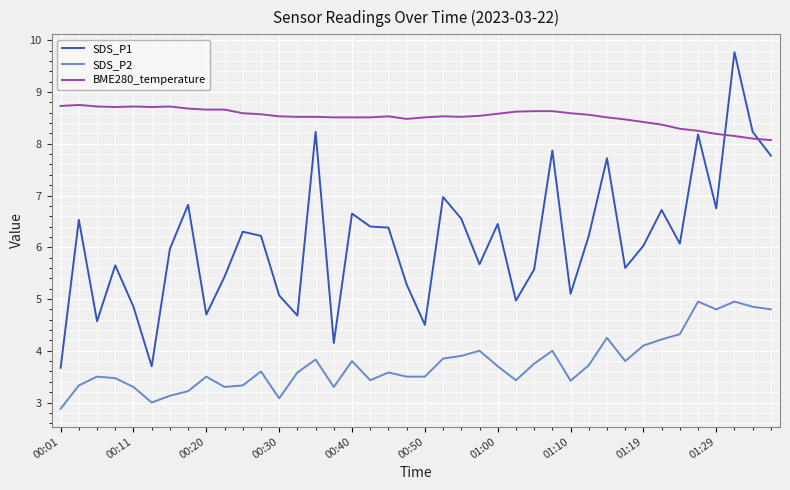

How many lines are shown in the chart?

3